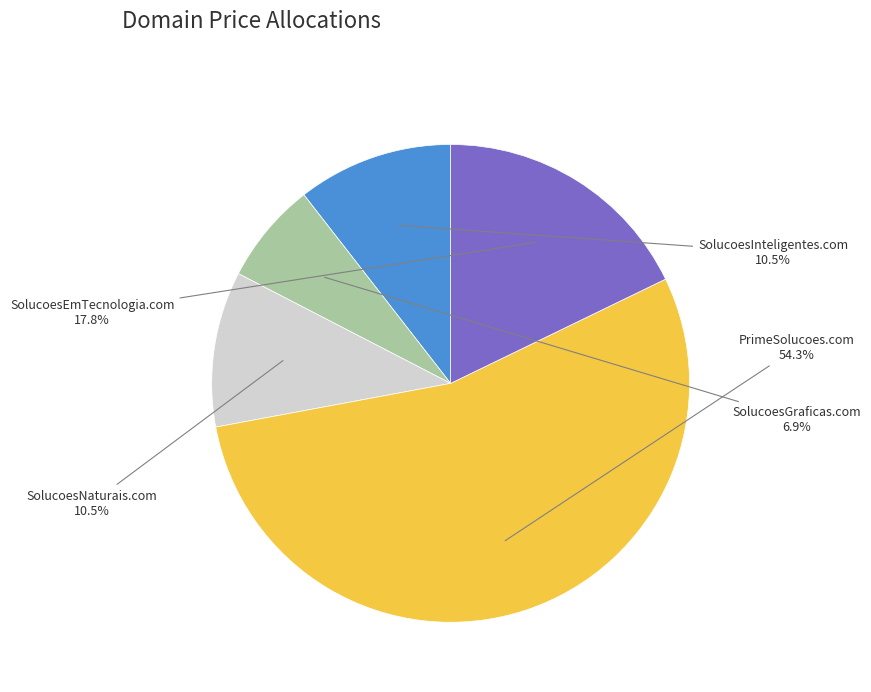

To the nearest percent, what is the combined percentage of SolucoesEmTecnologia.com and SolucoesGraficas.com?

25%